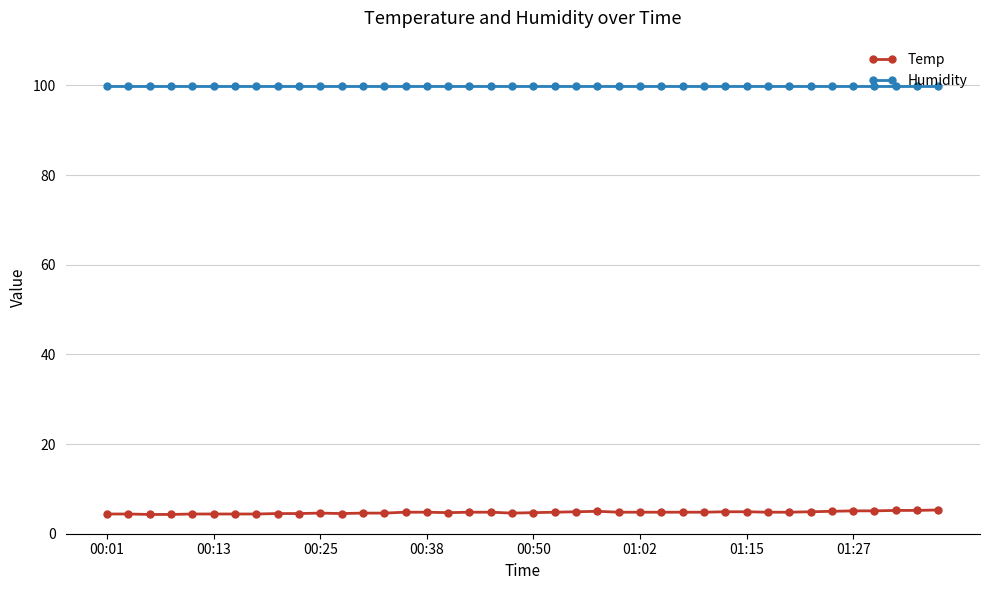

What is the lowest value of the Temp series?

4.3